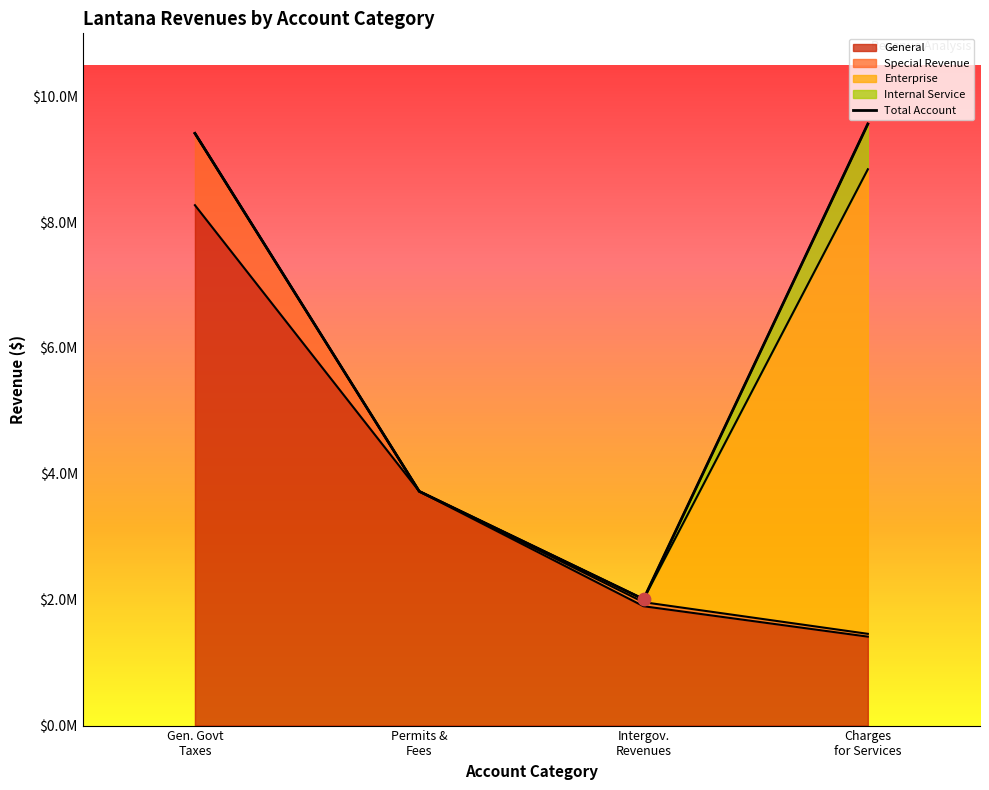

Is the value of Total Account at General Government Taxes greater than the value of Internal Service at General Government Taxes?

Yes